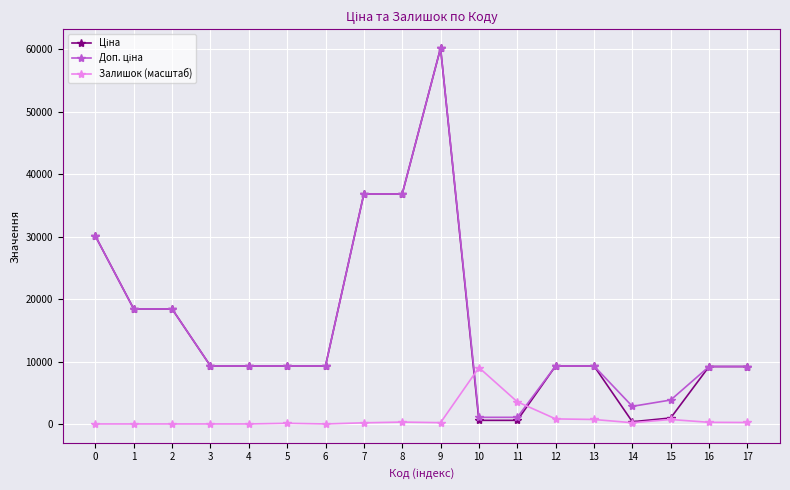

Where does the Залишок (масштаб) series first go above 208?

8